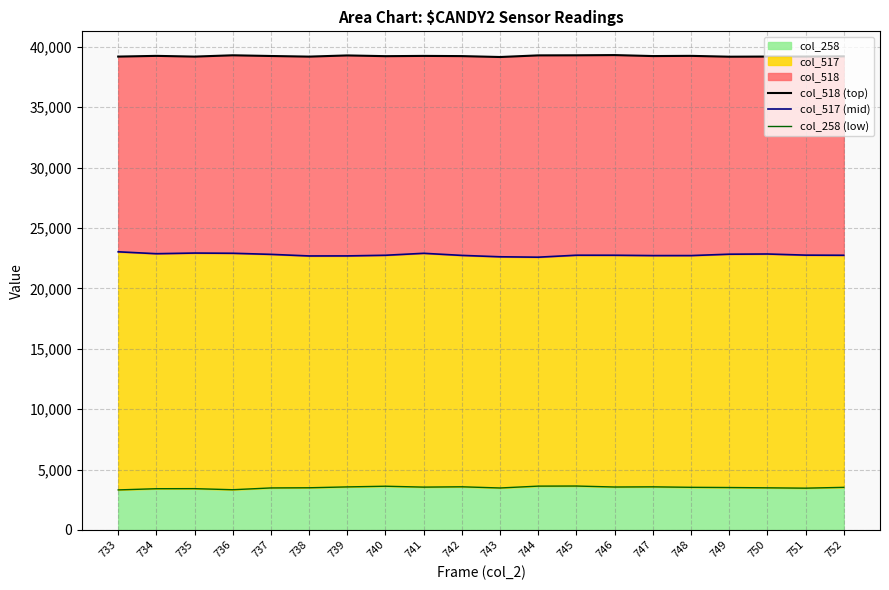

What is the difference between the highest and lowest values at 734?

35840